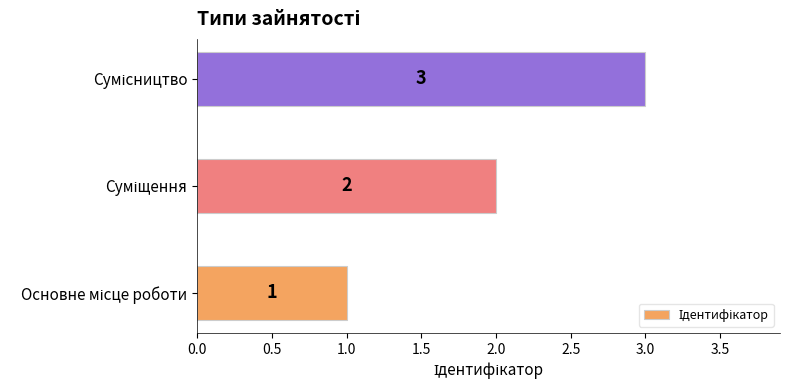

What is the greatest value displayed?

3